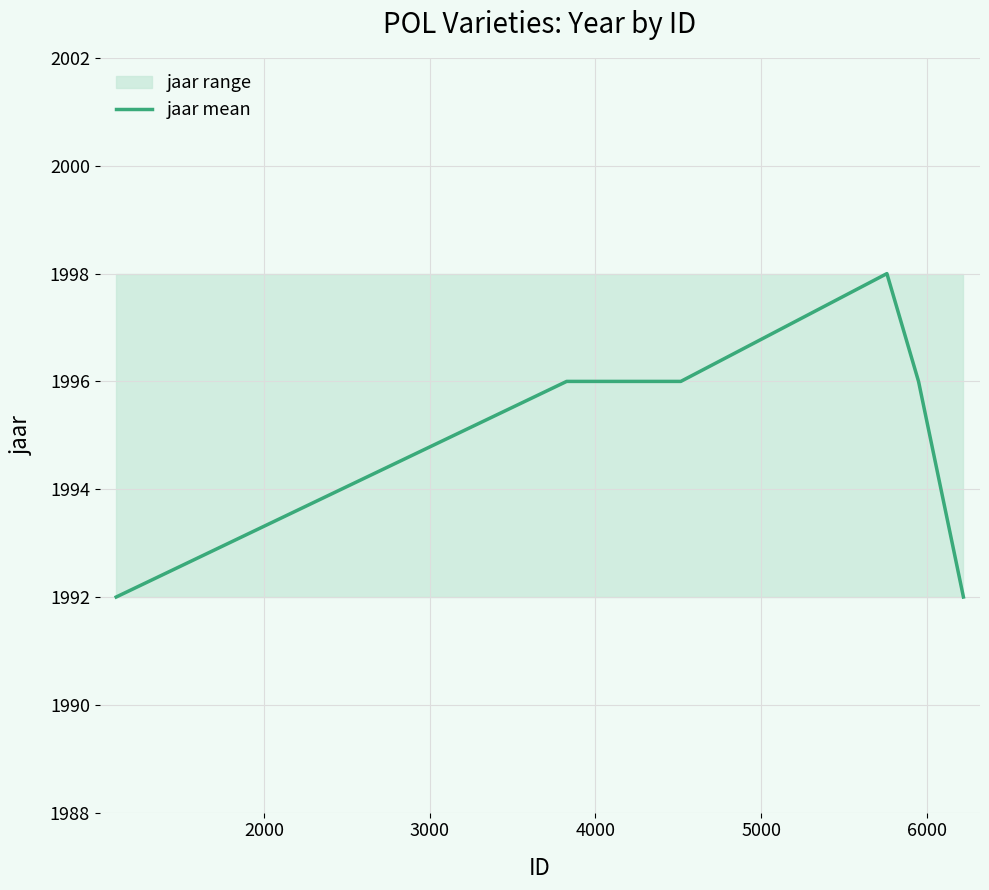

How many interior local peaks (higher than both neighbors) does the data have?

1